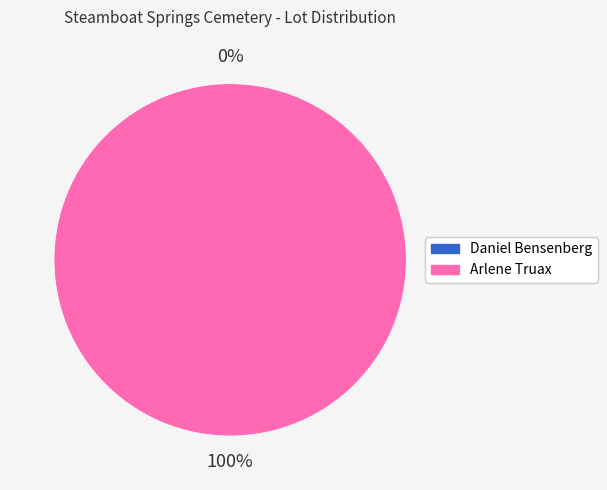

Rank the categories by value from lowest to highest.

Daniel Bensenberg, Arlene Truax